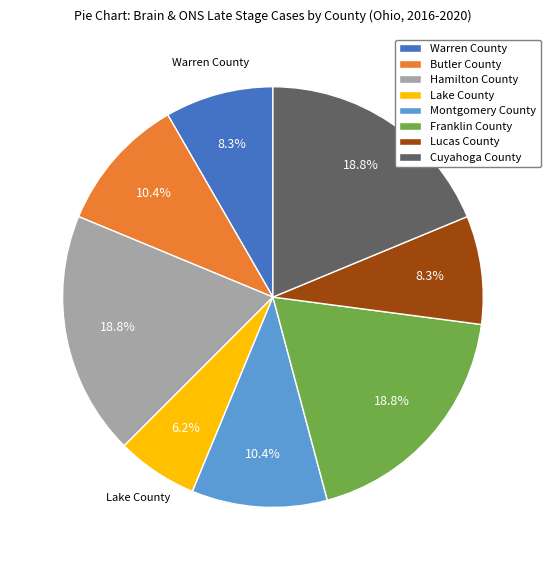

Count the number of slices in the pie.

8